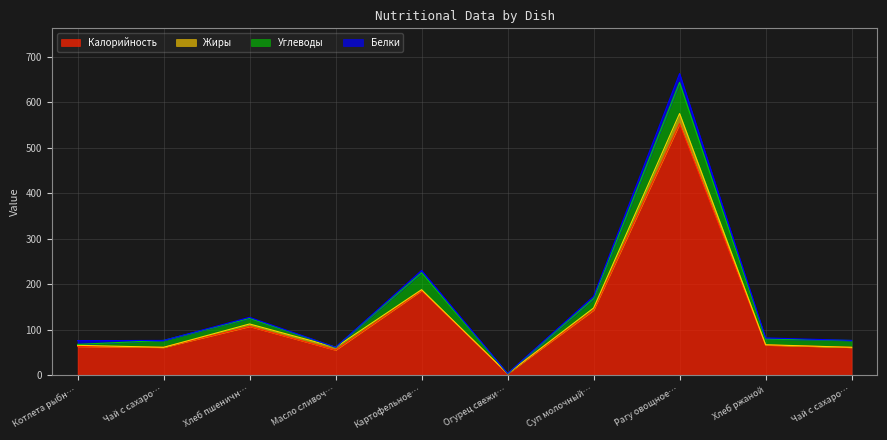

True or false: Калорийность and Жиры intersect in this chart.

False